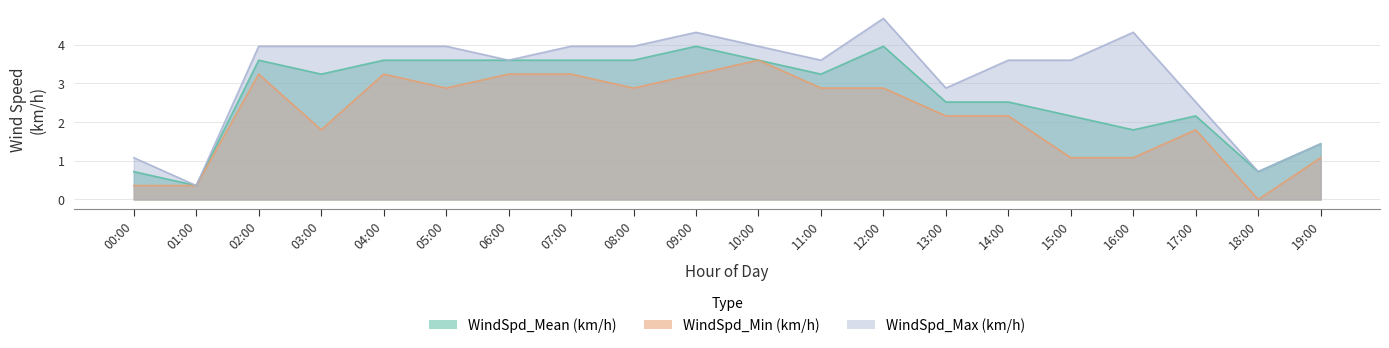

Does the chart have visible grid lines?

Yes